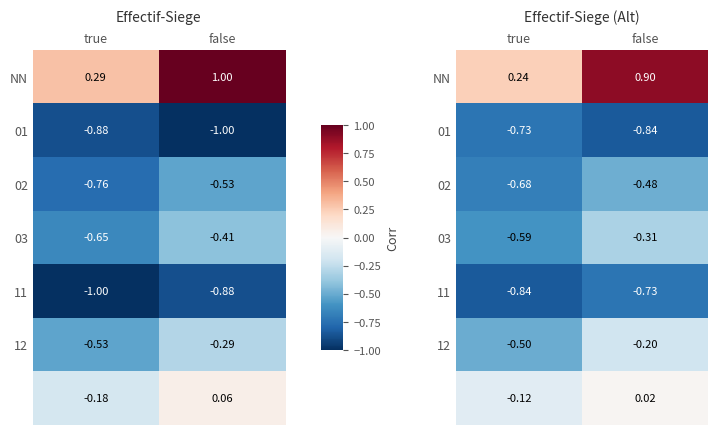

At how many categories does at least one series exceed 0?

2